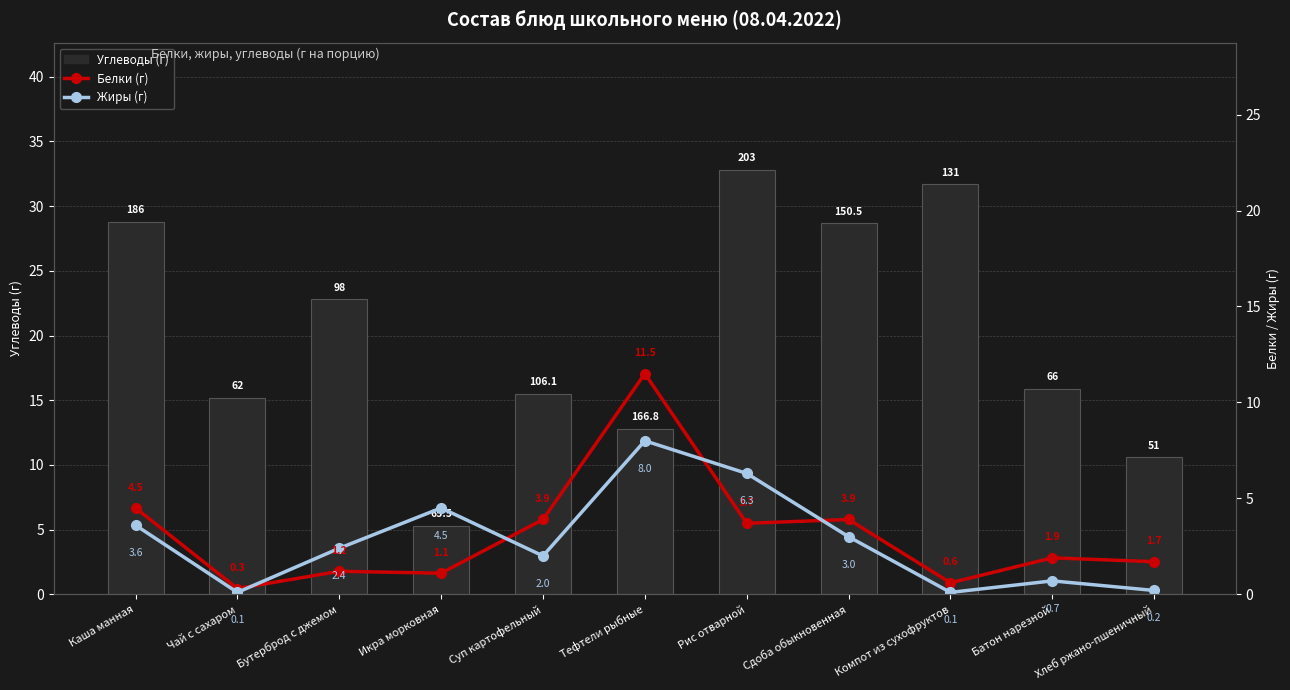

At Хлеб ржано-пшеничный, list the series in order from smallest to largest.

Жиры (г), Белки (г), Углеводы (г)